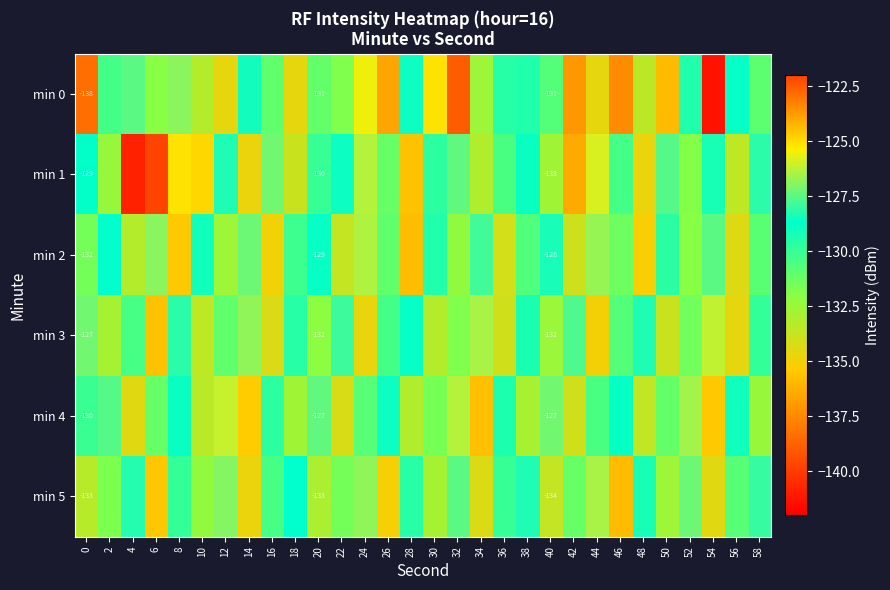

Is it true that min 0 equals -203.9 at 8?

False